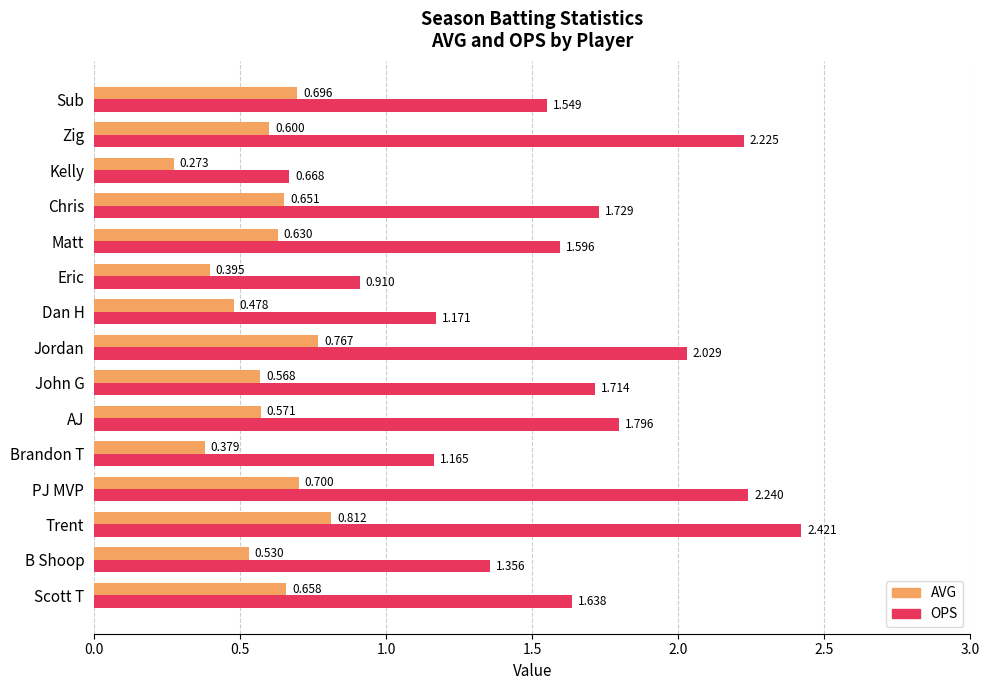

At which label is AVG closest to 0?

Kelly